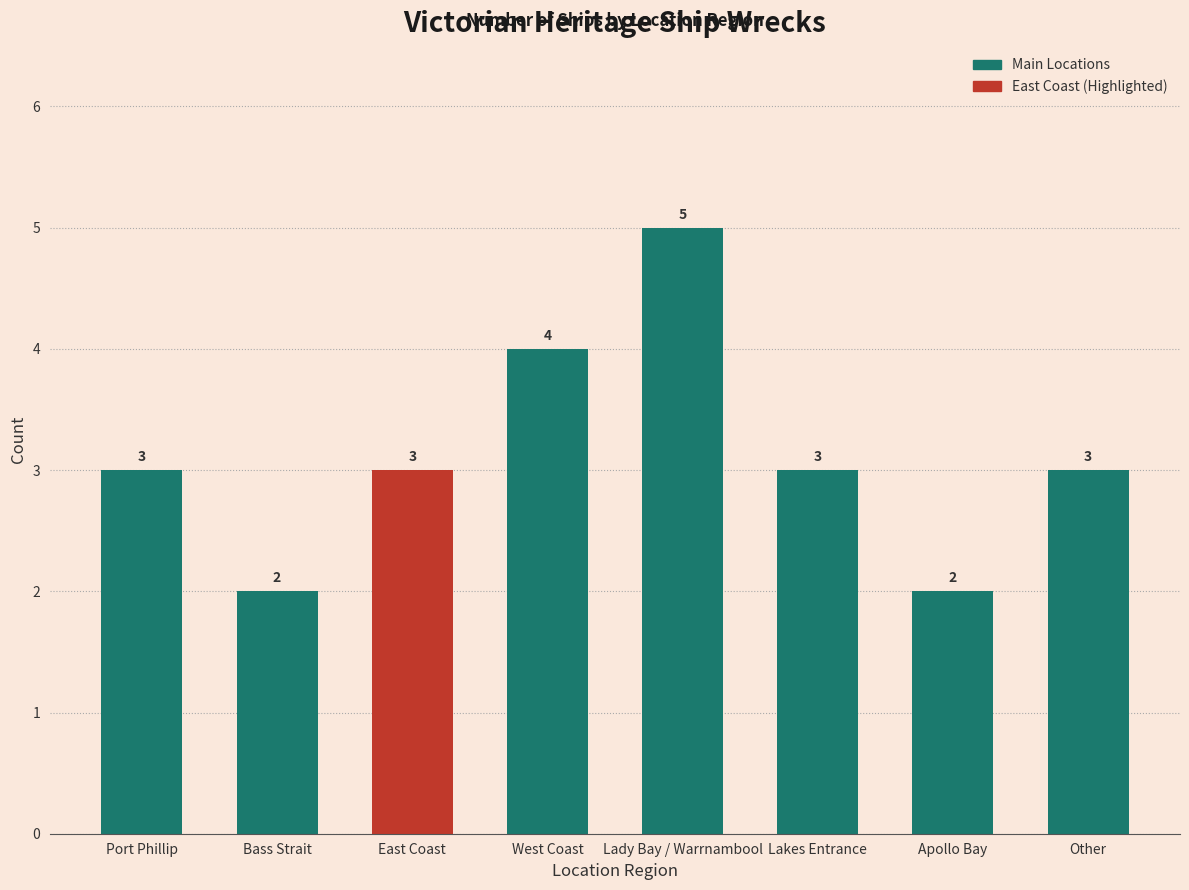

What is the label of the 1st bar from the right?

Other